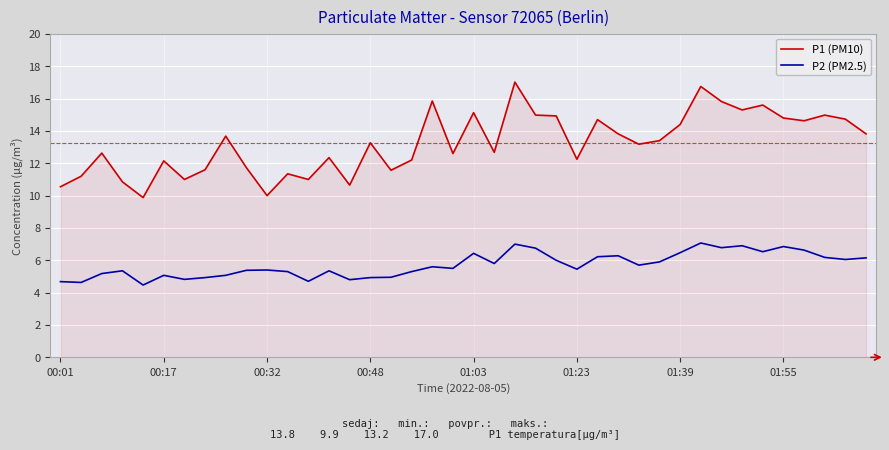

Rank the series by their average value, from highest to lowest.

P1 (PM10), P2 (PM2.5)